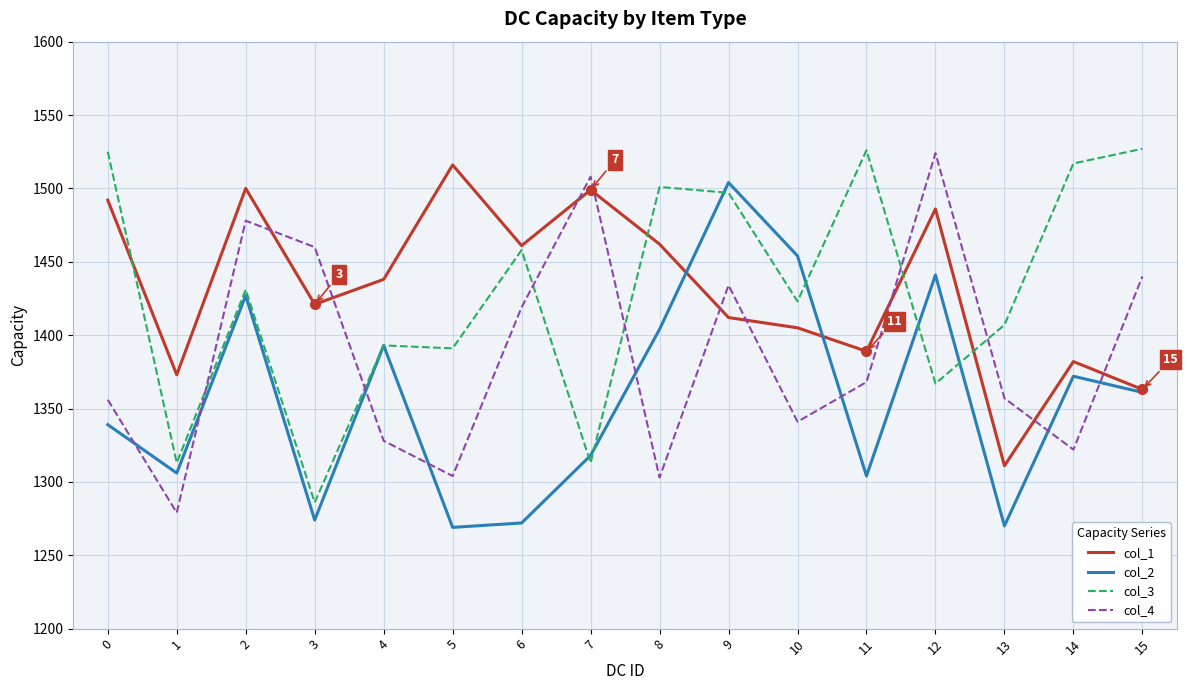

Between 1 and 6, which series saw the biggest shift?

col_3